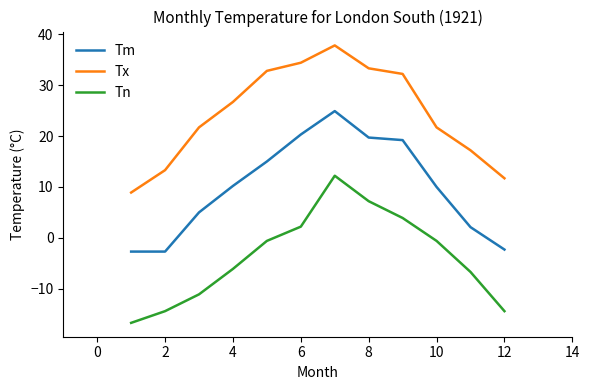

Which series has the largest total across all categories?

Tx